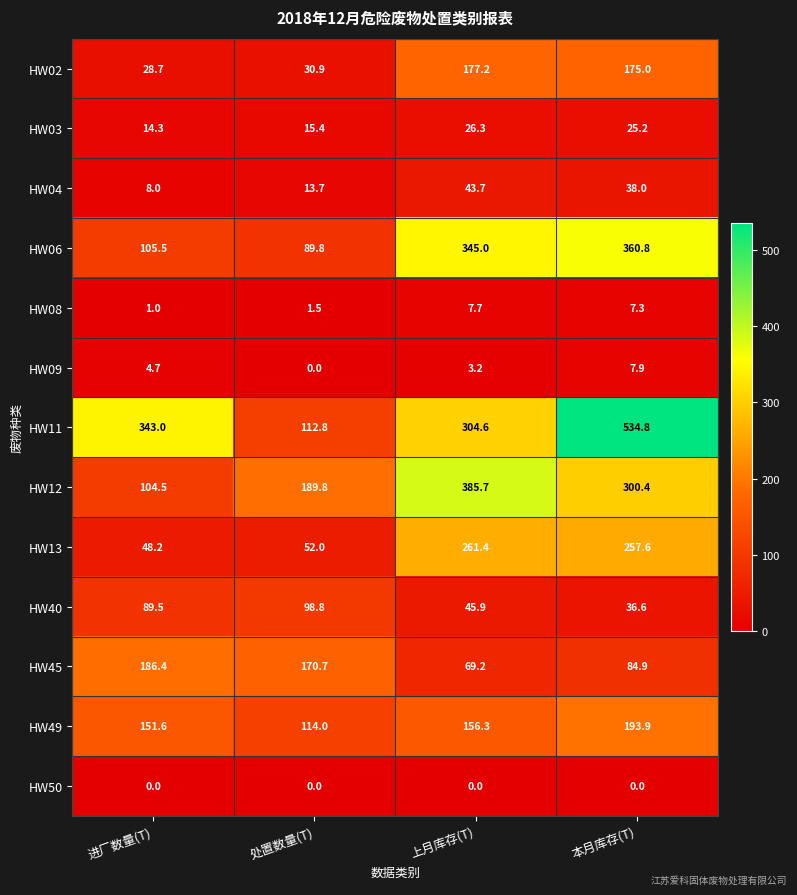

What is the approximate value of HW02 at 处置数量(T)?

30.9